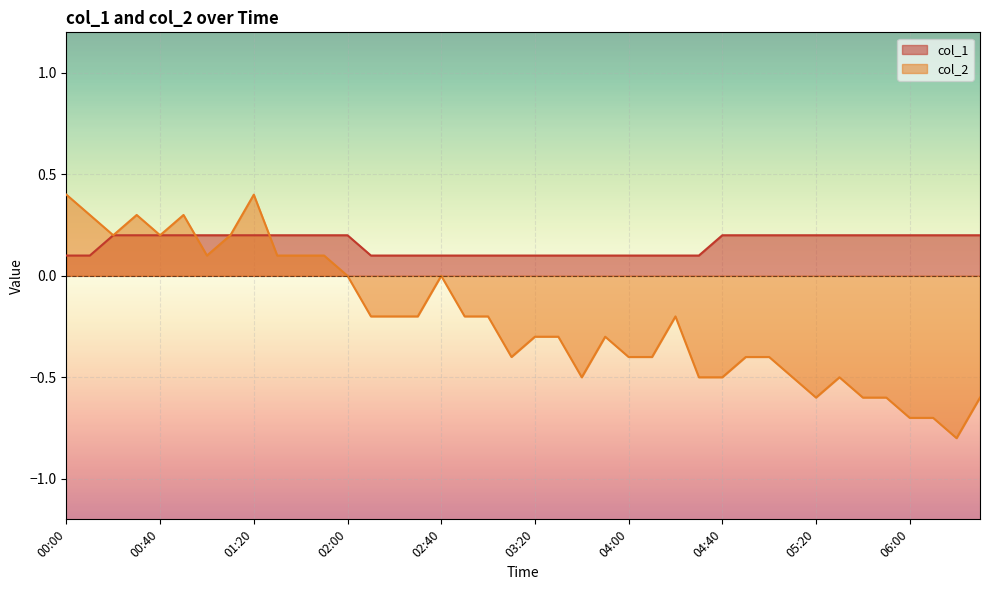

What is the total value across all series at 05:20?

-0.4